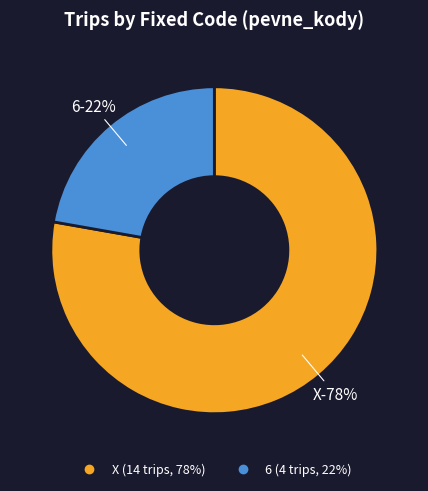

Which slice is the largest?

X